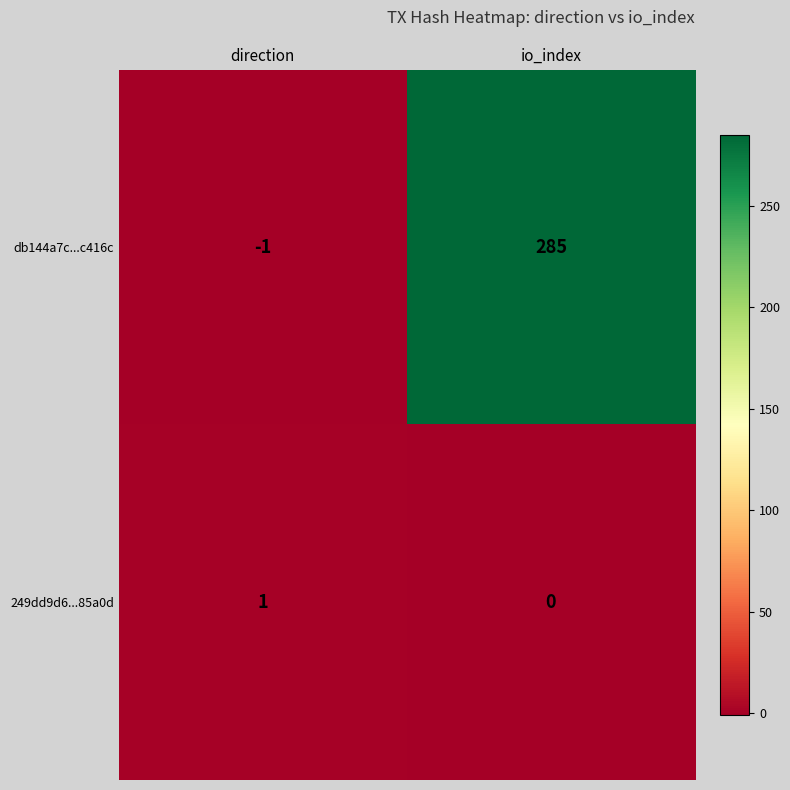

Read the db144a7c...c416c value at io_index, to the nearest 50.

300